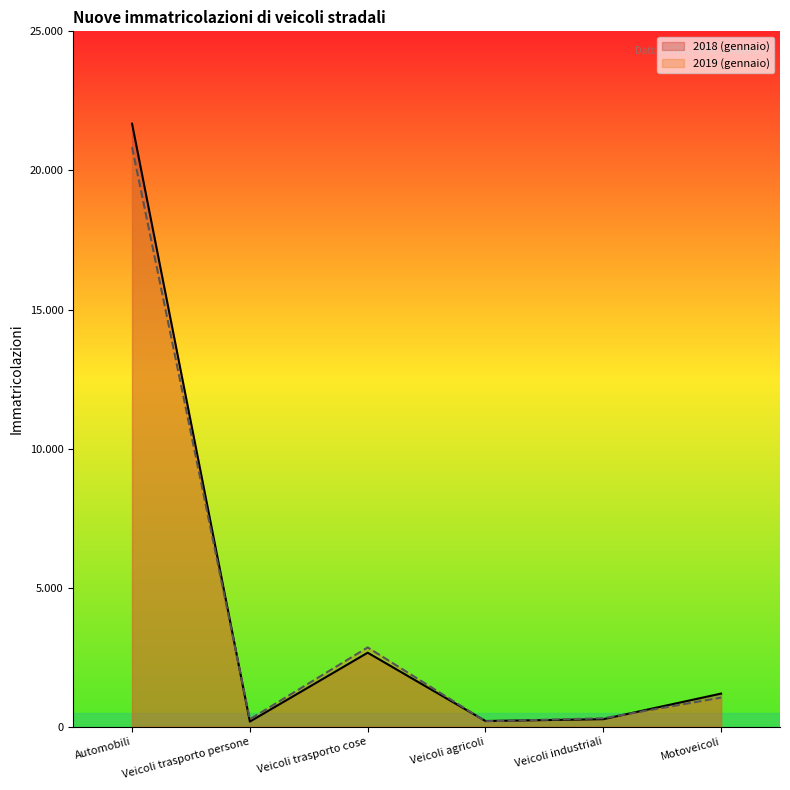

Between Veicoli trasporto persone and Motoveicoli, which series saw the biggest shift?

2018 (gennaio)